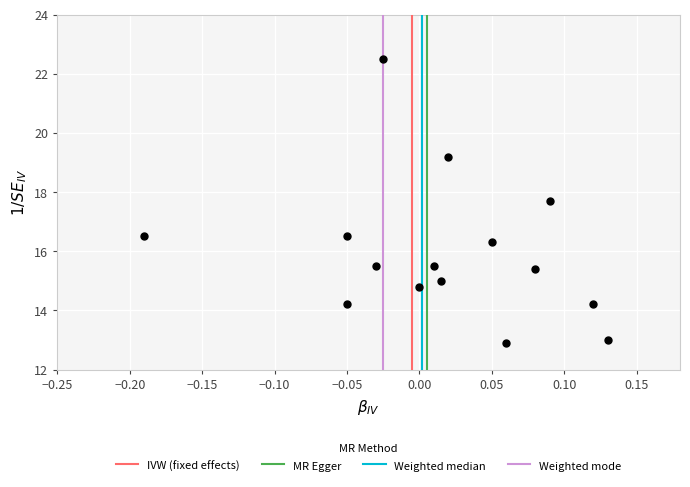

What is the range of X values (max minus min)?

0.3